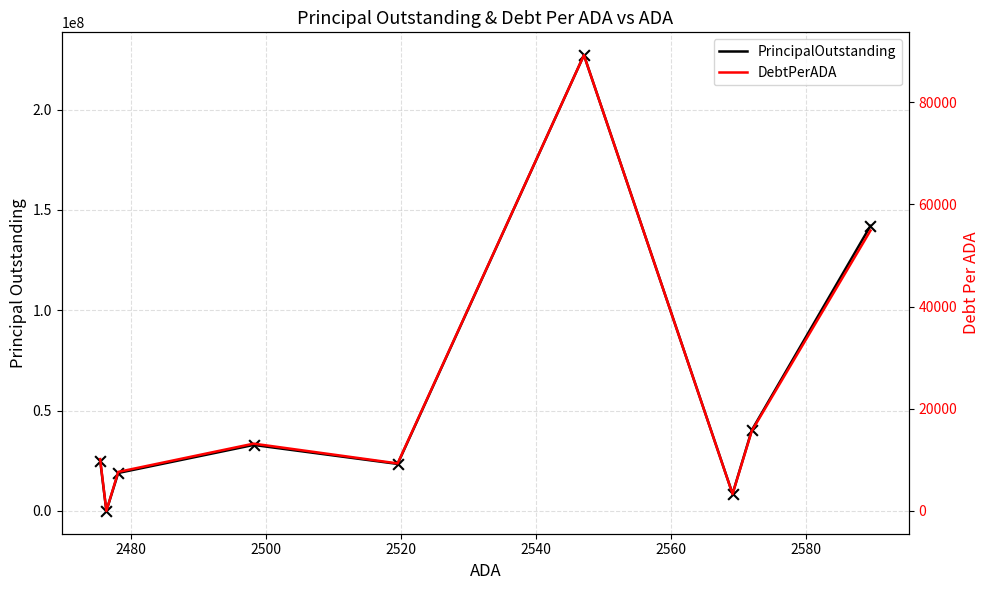

Which series has the widest spread of Y values?

PrincipalOutstanding